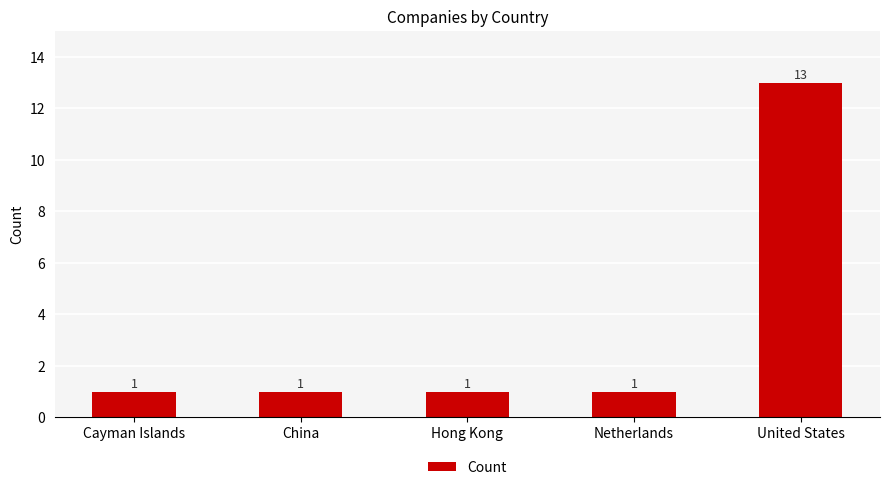

What is the average value?

3